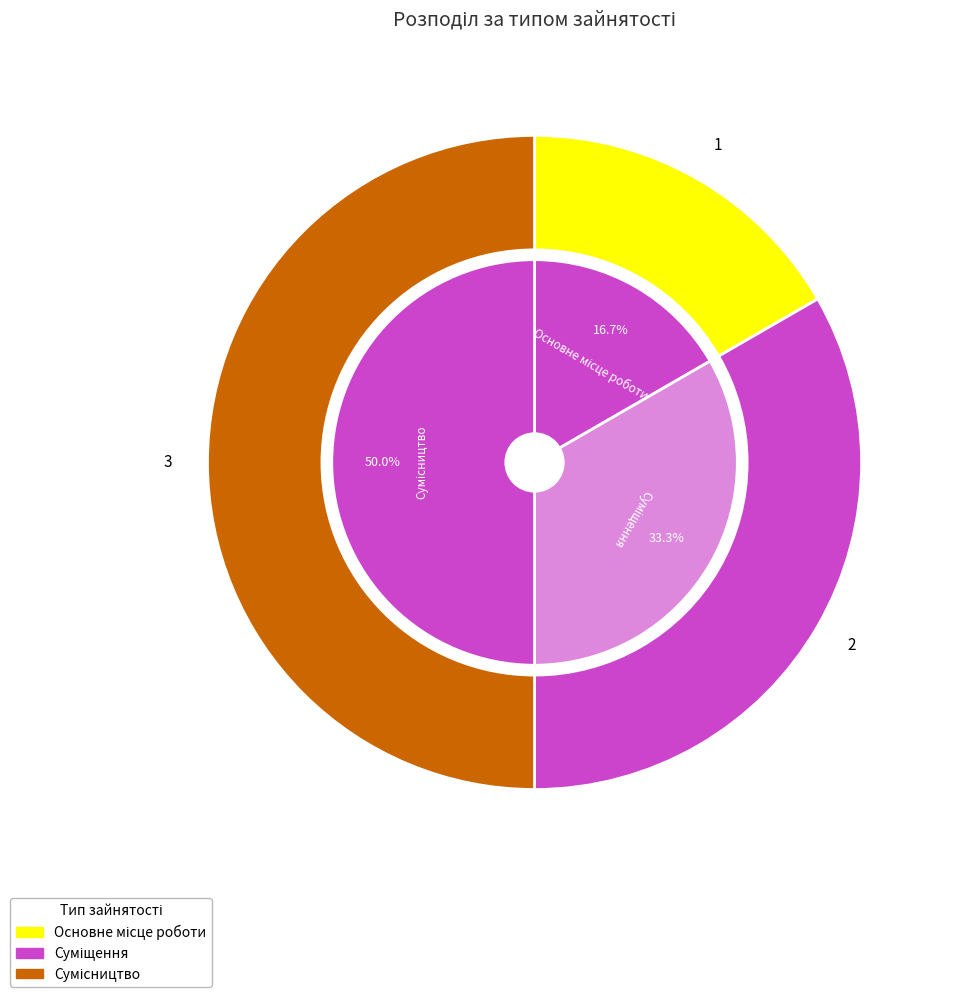

Does any single category account for the majority?

No